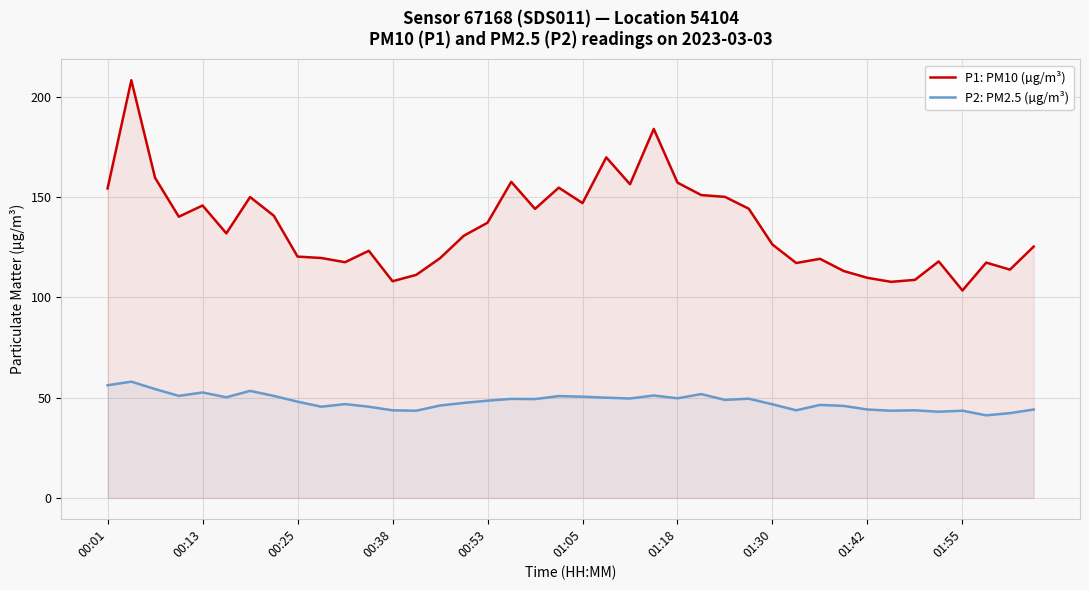

The value of P1: PM10 (µg/m³) at 39 is 81.9. True or false?

False